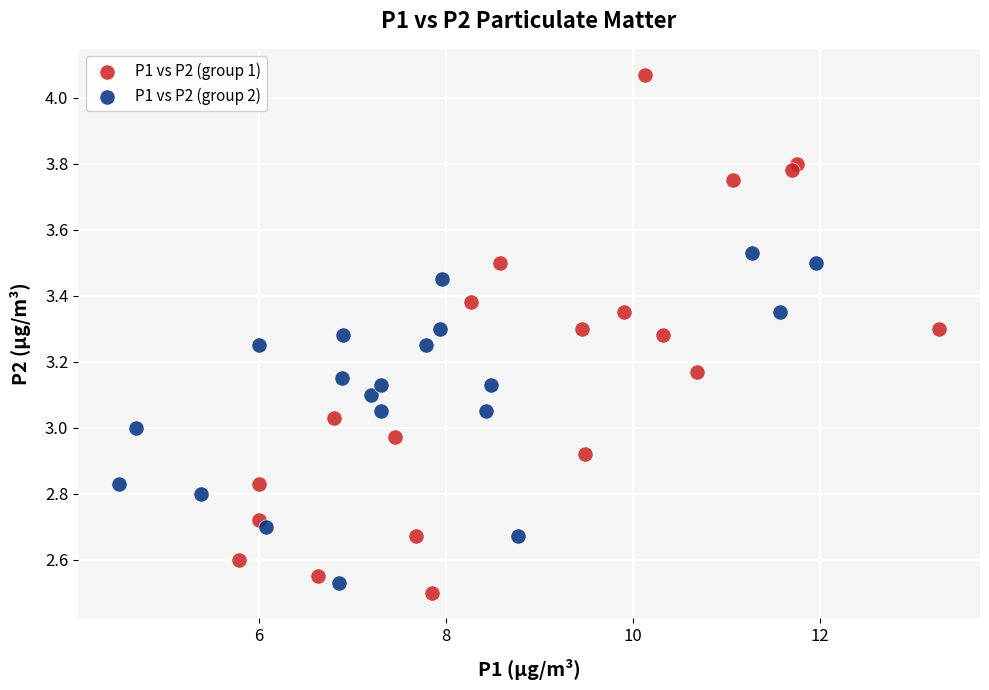

Which series contains the highest Y value?

P1 vs P2 (group 1)